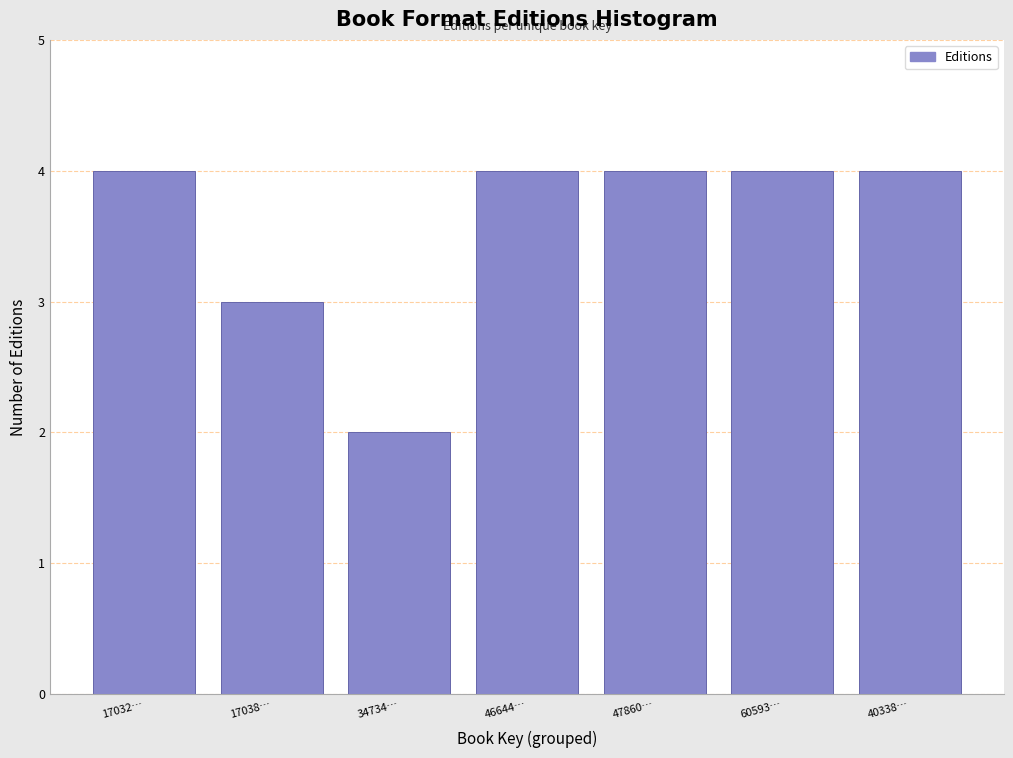

Reading left to right, list all the values displayed in this chart.

4	3	2	4	4	4	4